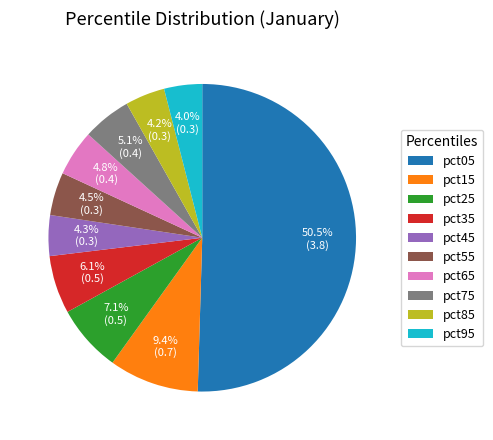

To the nearest percent, what is the difference between the pct35 and pct95 slice percentages?

2%